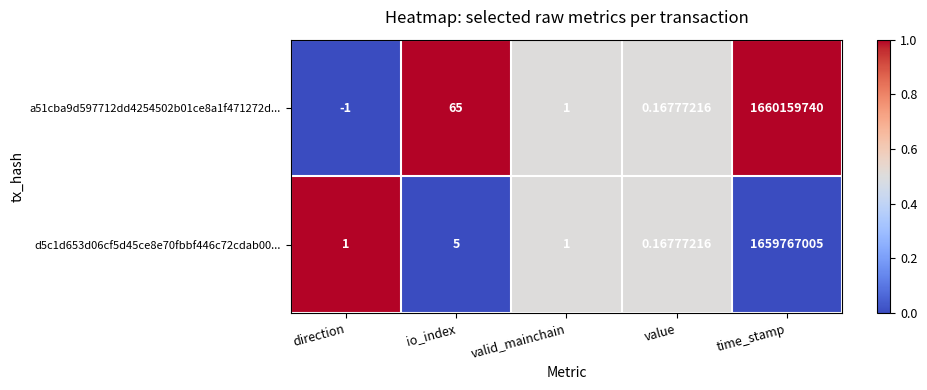

How many categories are shown in the chart?

5